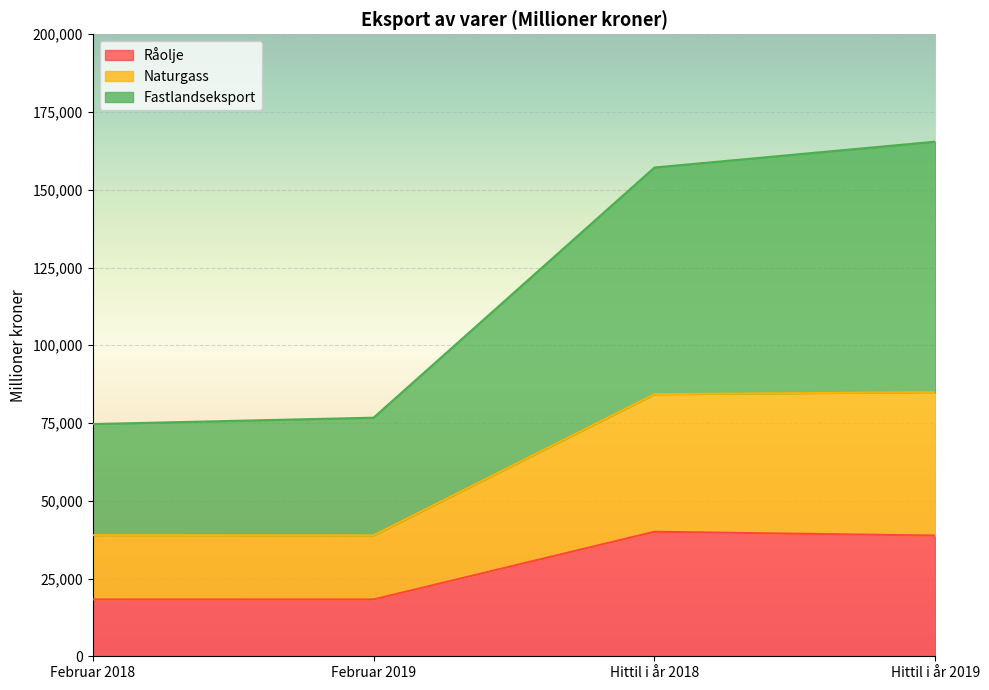

True or false: Råolje and Fastlandseksport intersect in this chart.

False